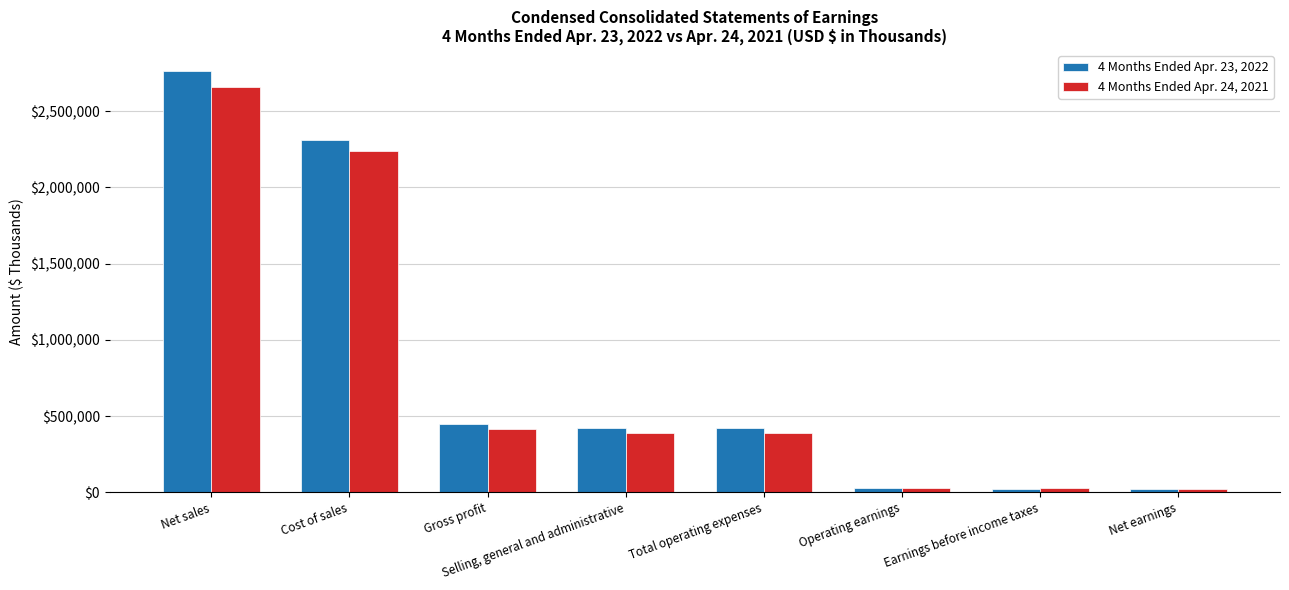

What is the greatest value displayed?

2763658